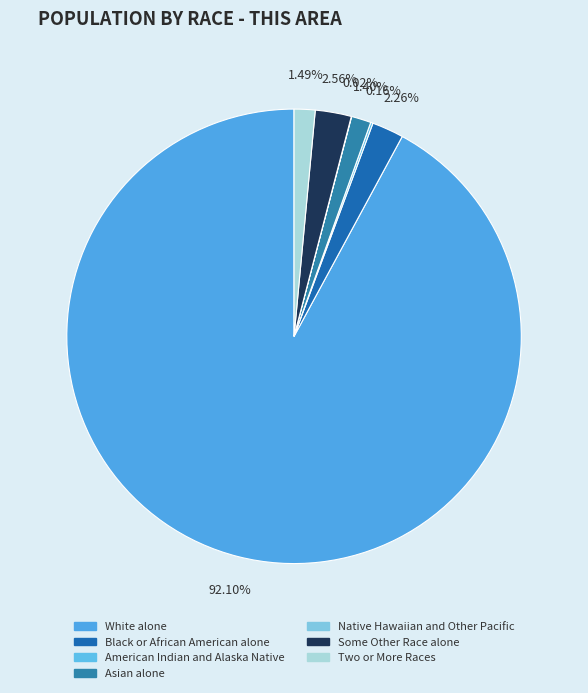

To the nearest percent, what is the difference between the Asian alone and American Indian and Alaska Native slice percentages?

1%